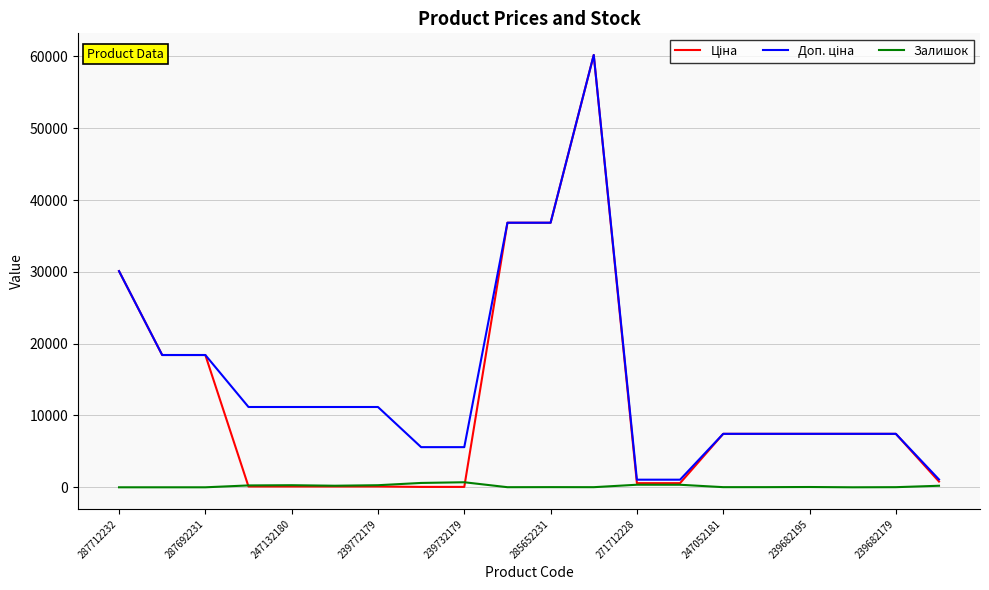

What is the greatest value displayed?

60205.6